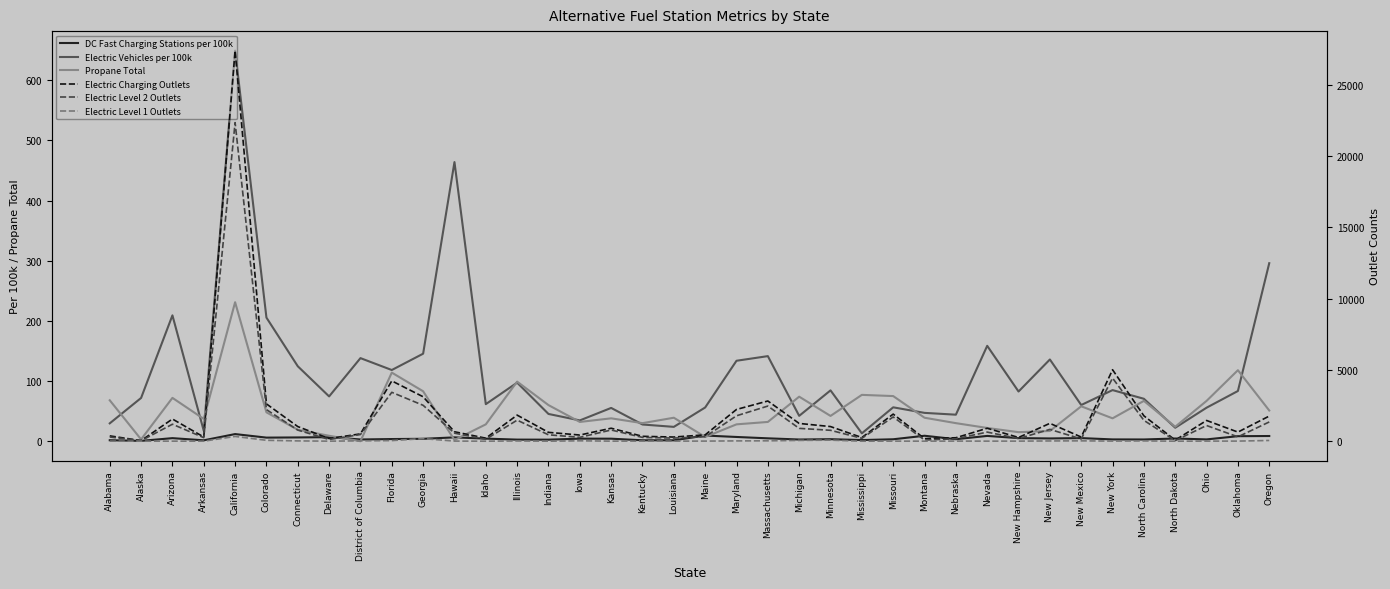

How many lines are shown in the chart?

6